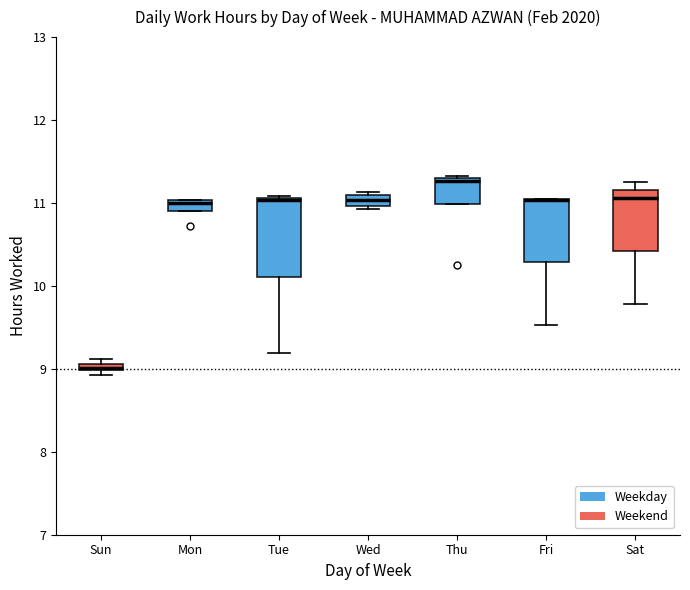

Which box is the tallest, from its lower edge to its upper edge?

Tue